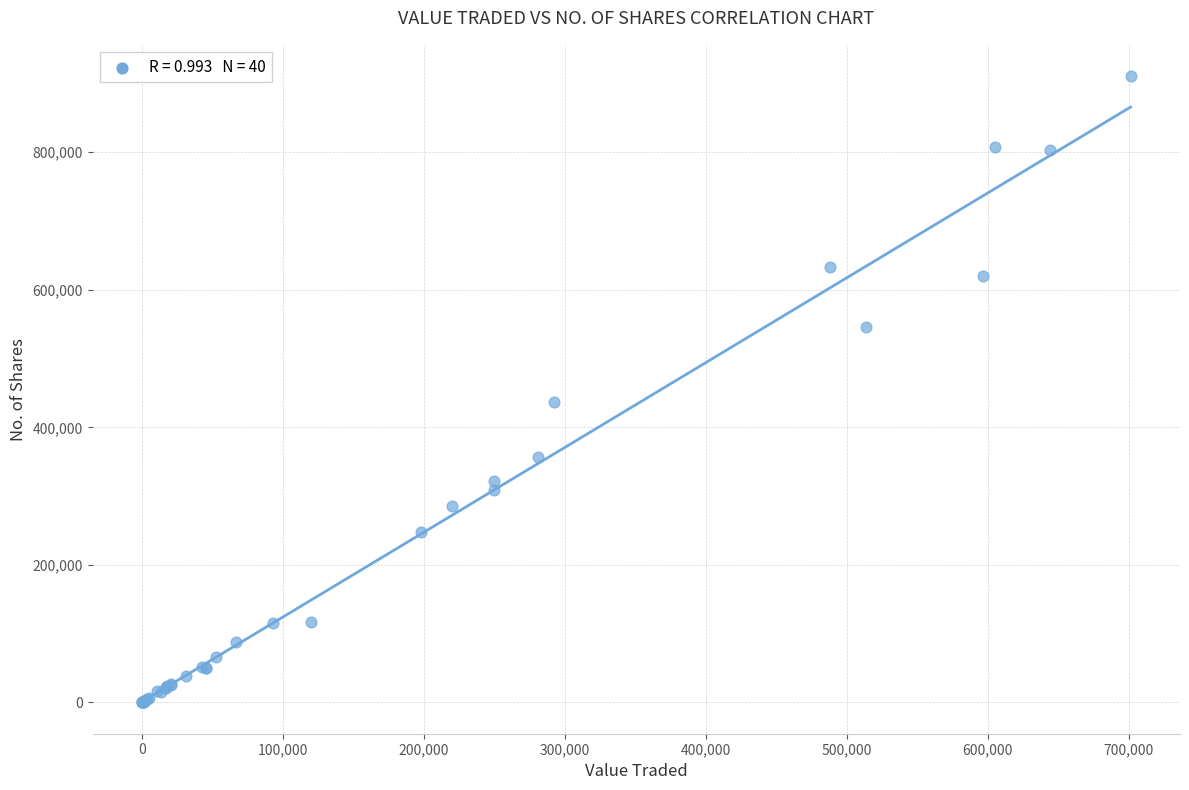

What Y value in the scatter plot is closest to 455424?

436658